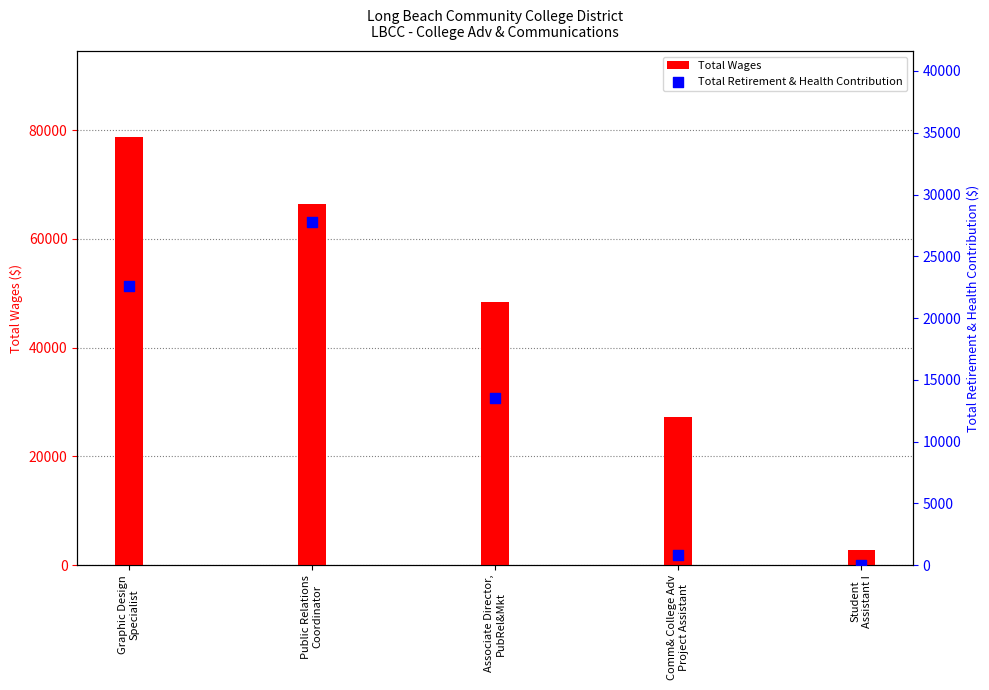

At which category is the sum across all series the highest?

Graphic Design
Specialist